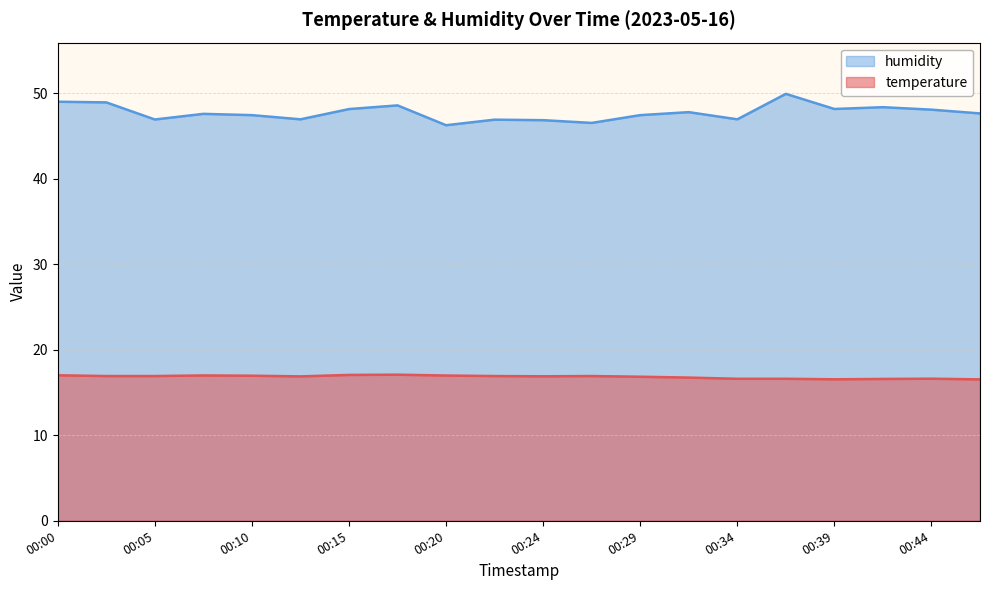

How many interior local peaks does the humidity series have?

6